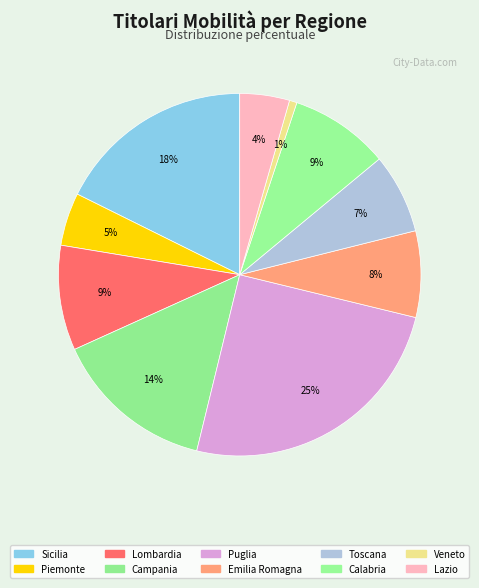

True or false: Piemonte accounts for 5% of the total.

True